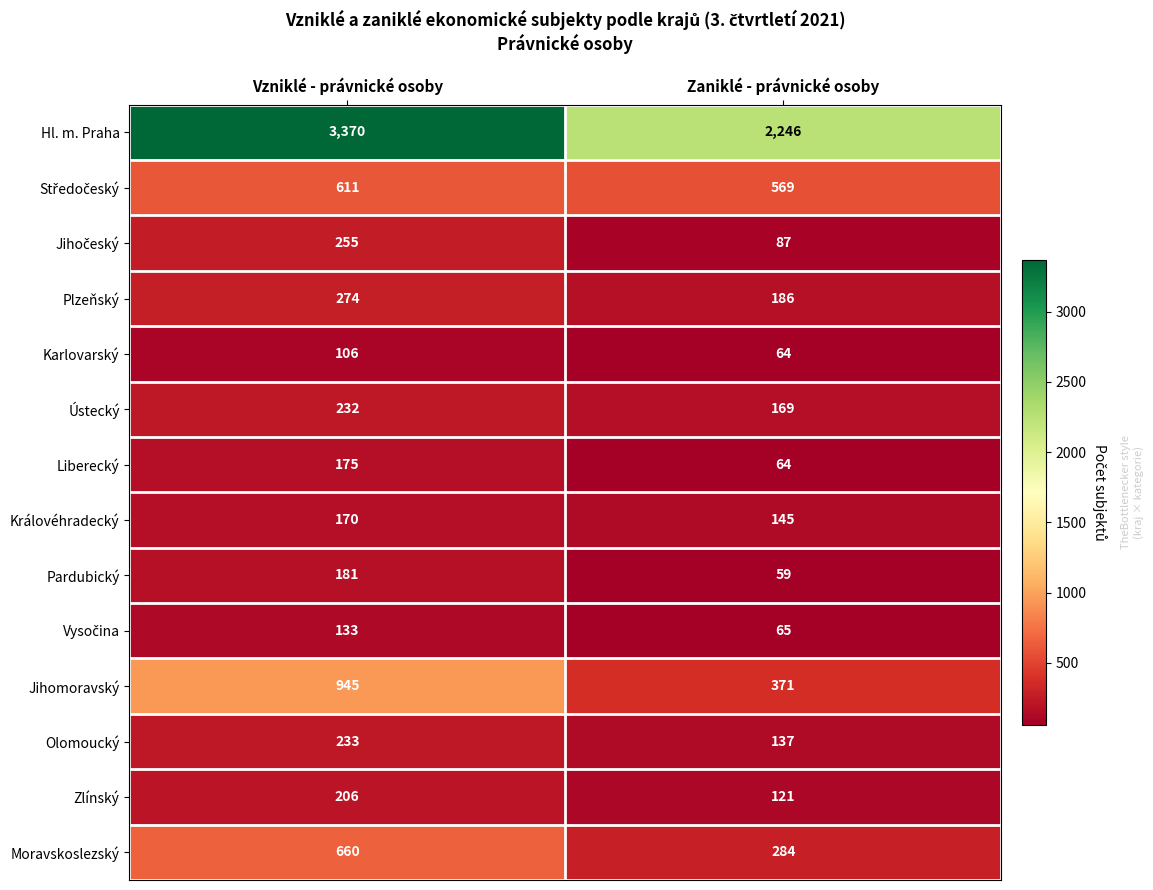

Which category has the lowest value in the Plzeňský series?

Zaniklé - právnické osoby